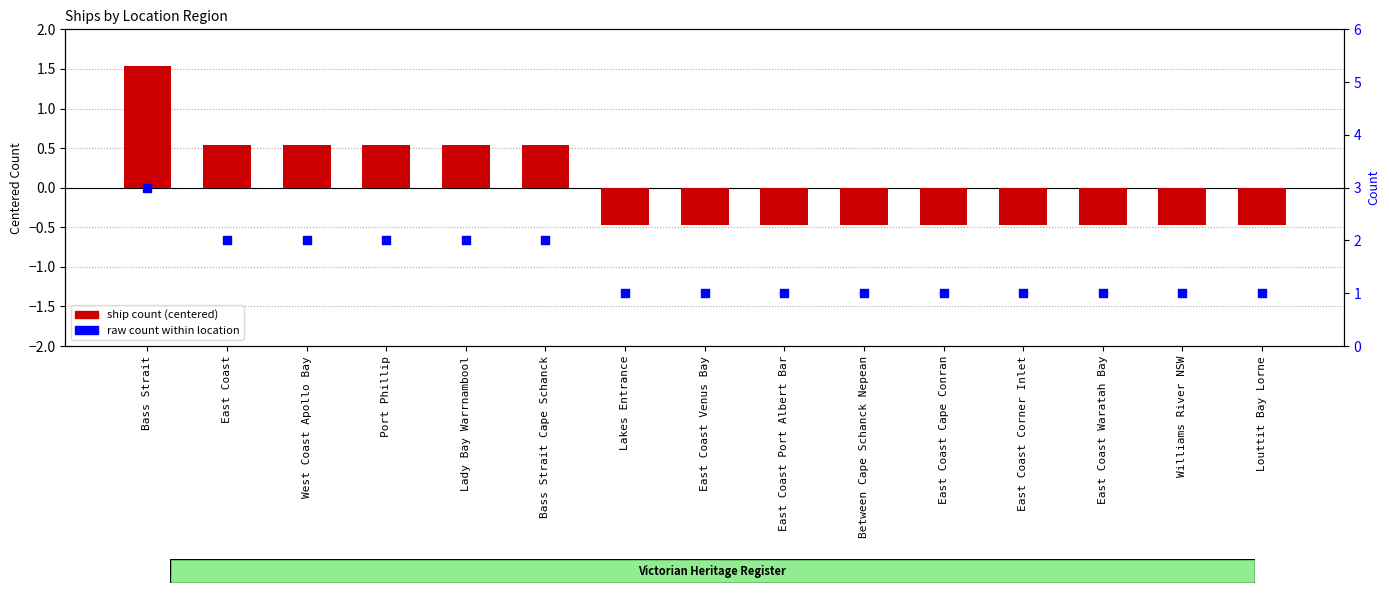

Which series contains the lowest Y value?

ship count (centered)